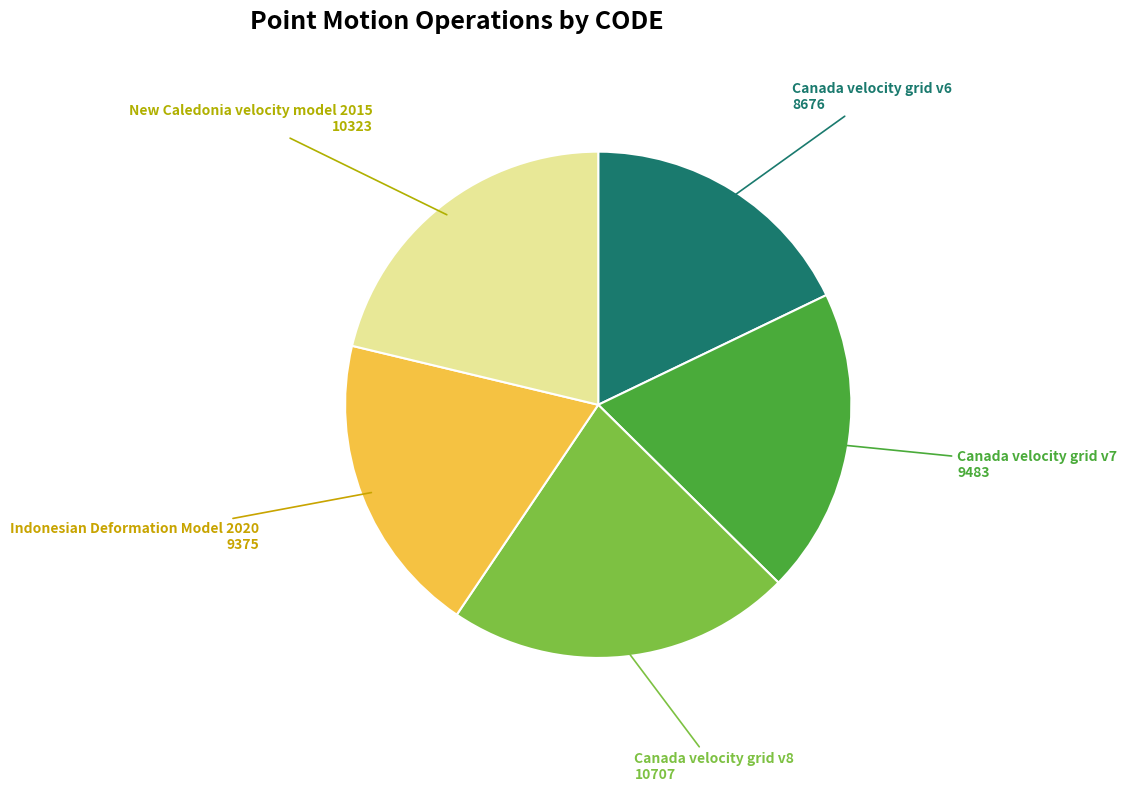

What is the largest slice in the pie chart?

Canada velocity grid v8